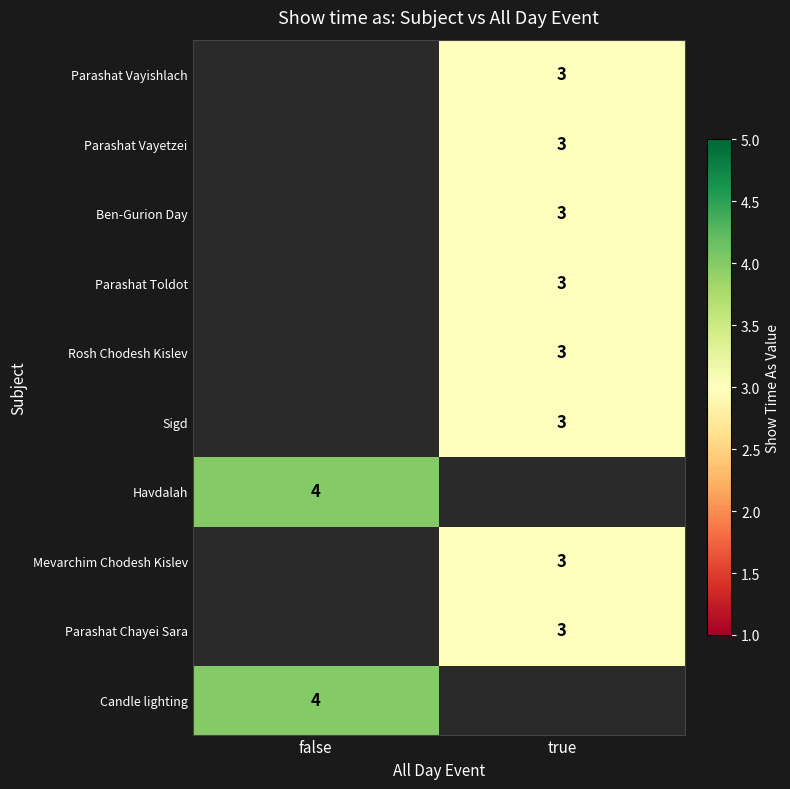

Which has a higher value, false or true?

false